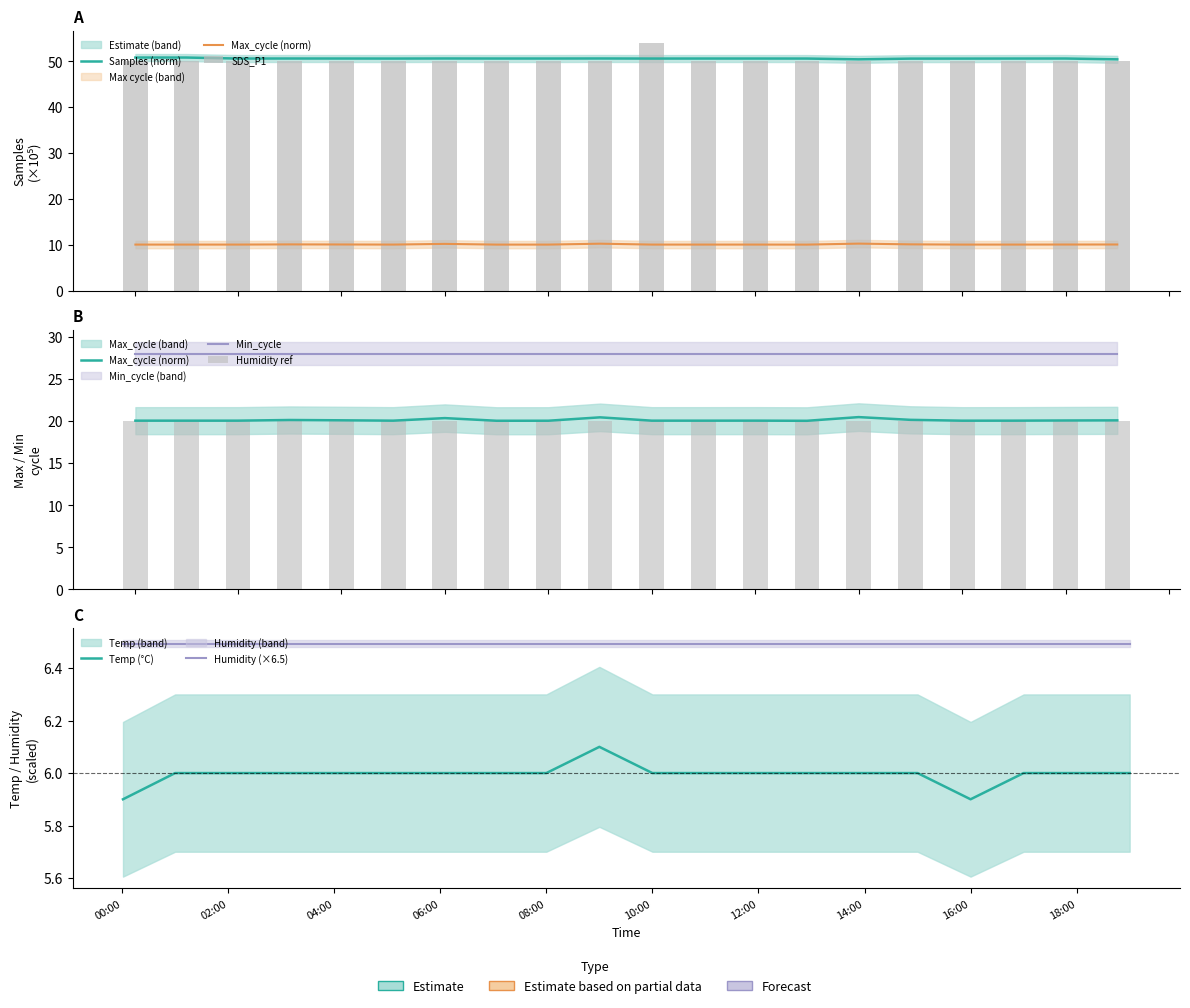

Reading left to right, transcribe all the data shown in this chart.

Samples: 50.8	50.8	50.6	50.6	50.6	50.6	50.6	50.6	50.6	50.6	50.6	50.6	50.6	50.6	50.4	50.6	50.6	50.6	50.6	50.4
Max_cycle: 10.0	10.0	10.0	10.1	10.0	10.0	10.2	10.0	10.0	10.2	10.0	10.0	10.0	10.0	10.2	10.1	10.0	10.0	10.0	10.0
Temp: 5.9	6.0	6.0	6.0	6.0	6.0	6.0	6.0	6.0	6.1	6.0	6.0	6.0	6.0	6.0	6.0	5.9	6.0	6.0	6.0
SDS_P1: 50.0	50.0	50.0	50.0	50.0	50.0	50.0	50.0	50.0	50.0	54.0	50.0	50.0	50.0	50.0	50.0	50.0	50.0	50.0	50.0